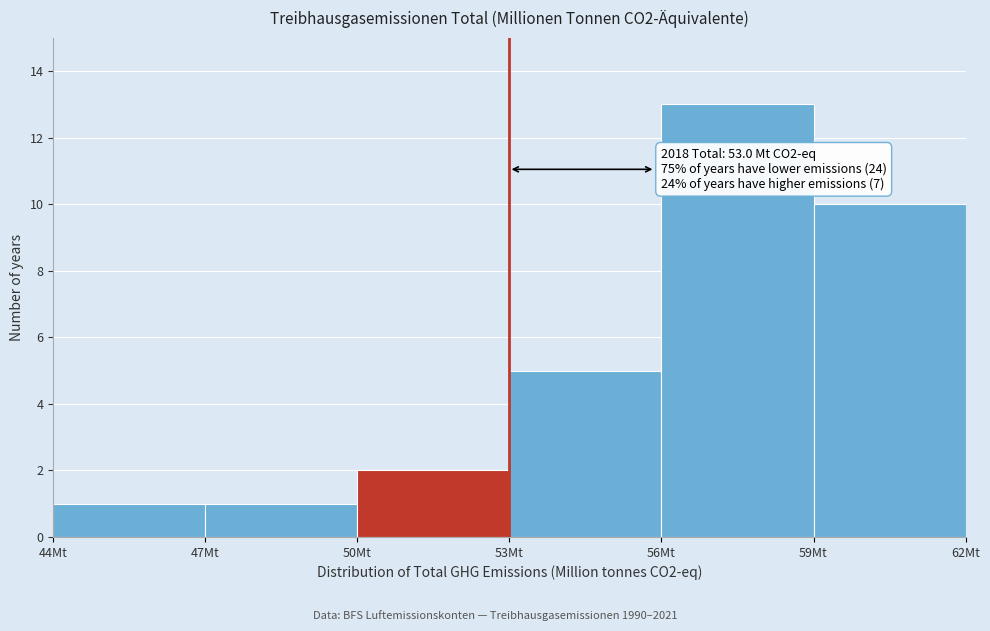

Which range on the x-axis has the tallest bar?

56 to 59